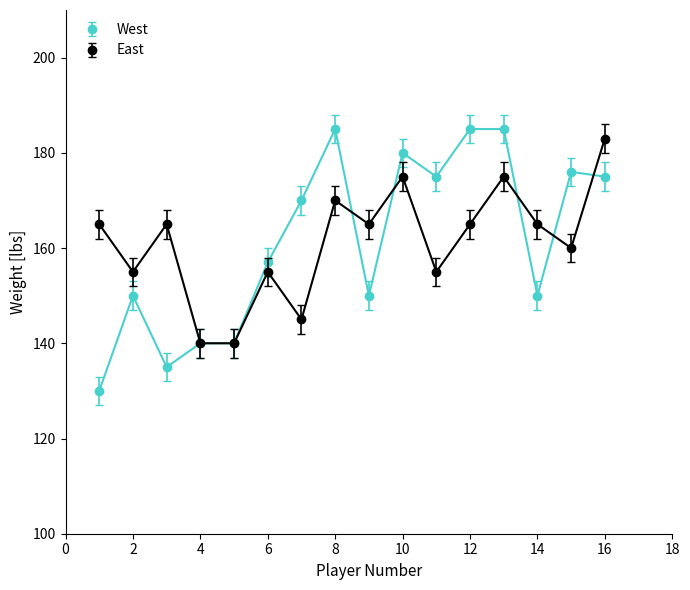

Which series has the largest range (max minus min)?

West